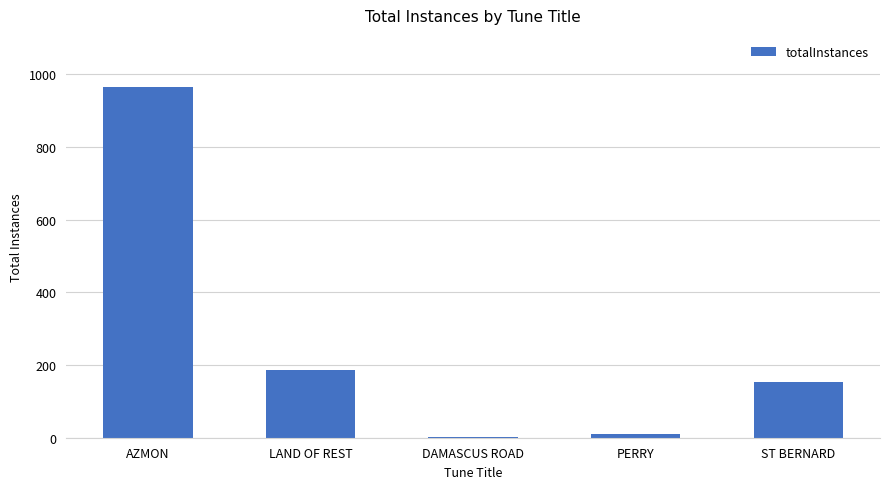

The chart shows a value of 964 at AZMON. True or false?

True